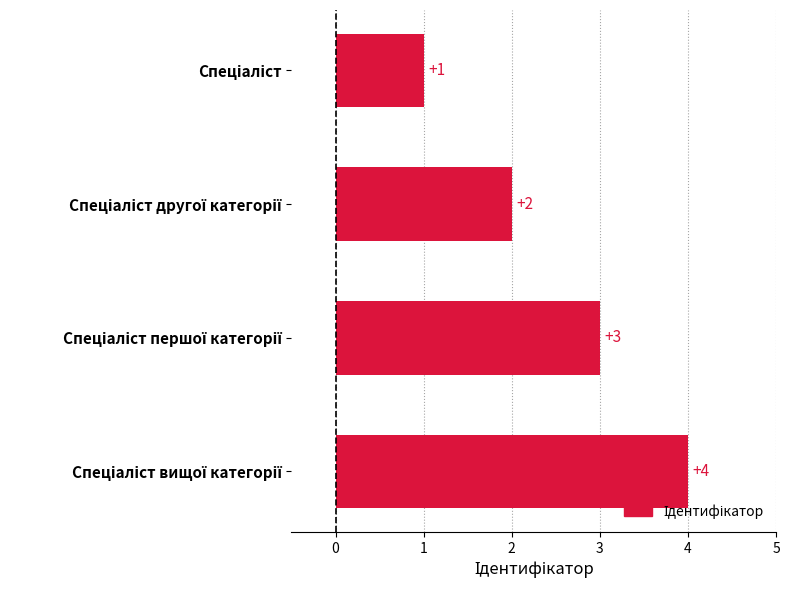

What is the greatest value displayed?

4